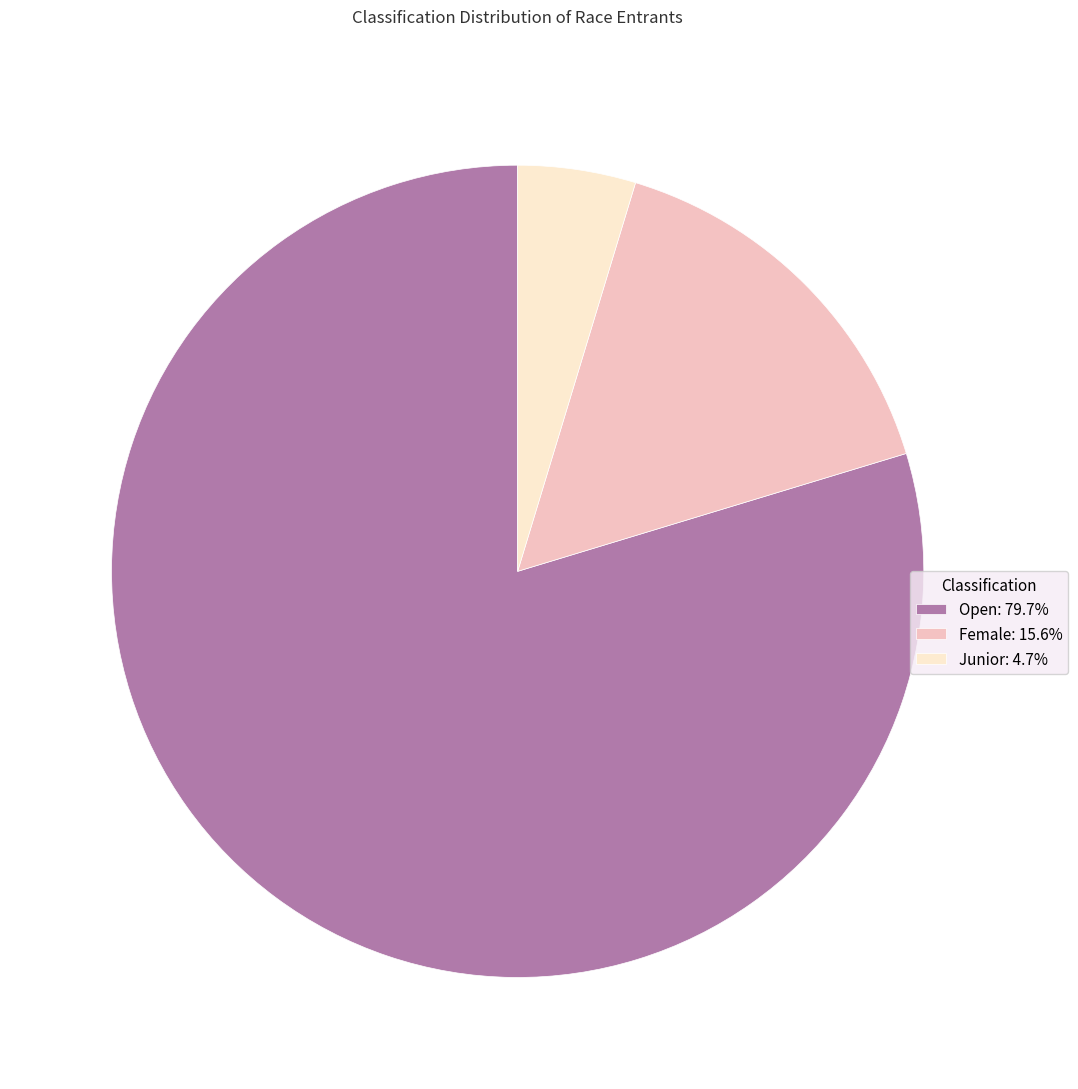

Combined, do Female: 15.6% and Junior: 4.7% account for over 50%?

No